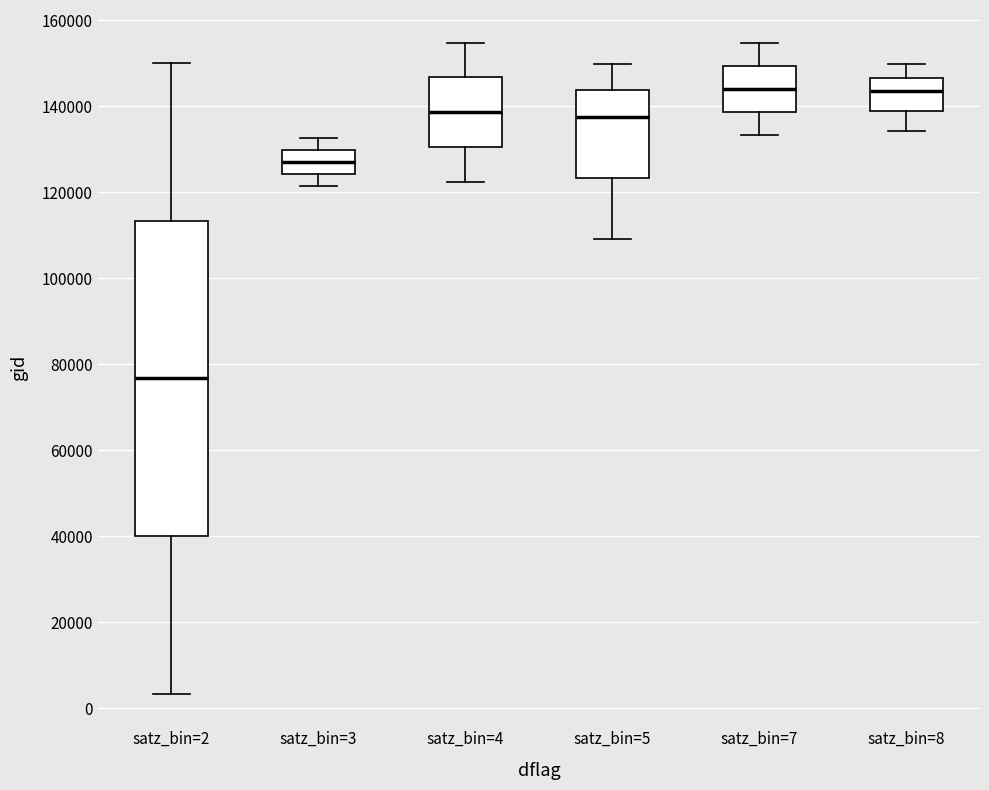

Comparing the boxes themselves (not the whiskers), which one is the tallest?

satz_bin=2